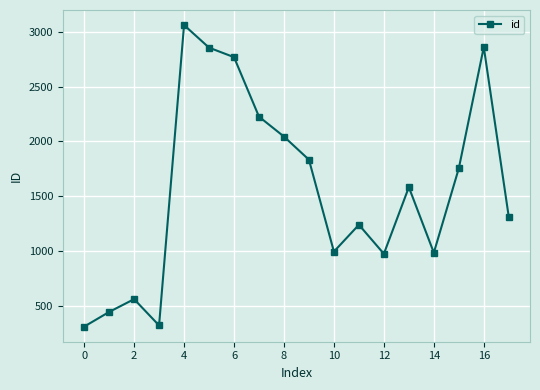

How many points are higher than both their immediate neighbors (excluding endpoints)?

5